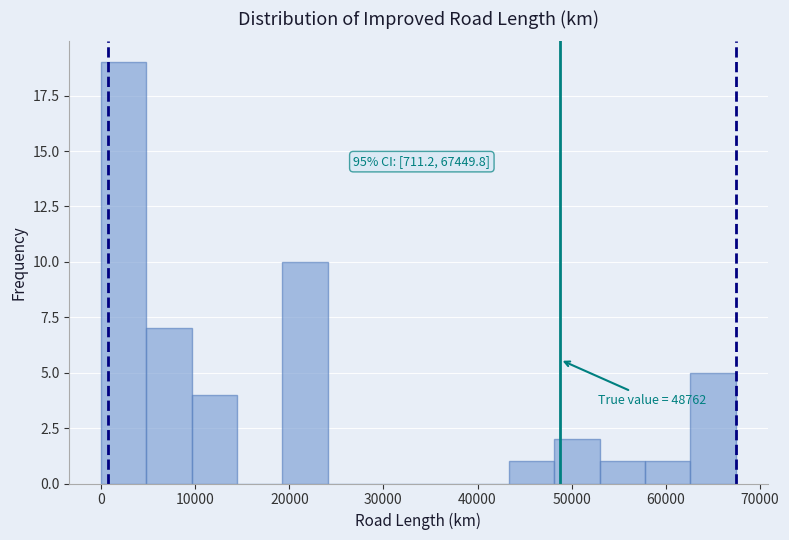

Which range on the x-axis has the tallest bar?

0 to 5000